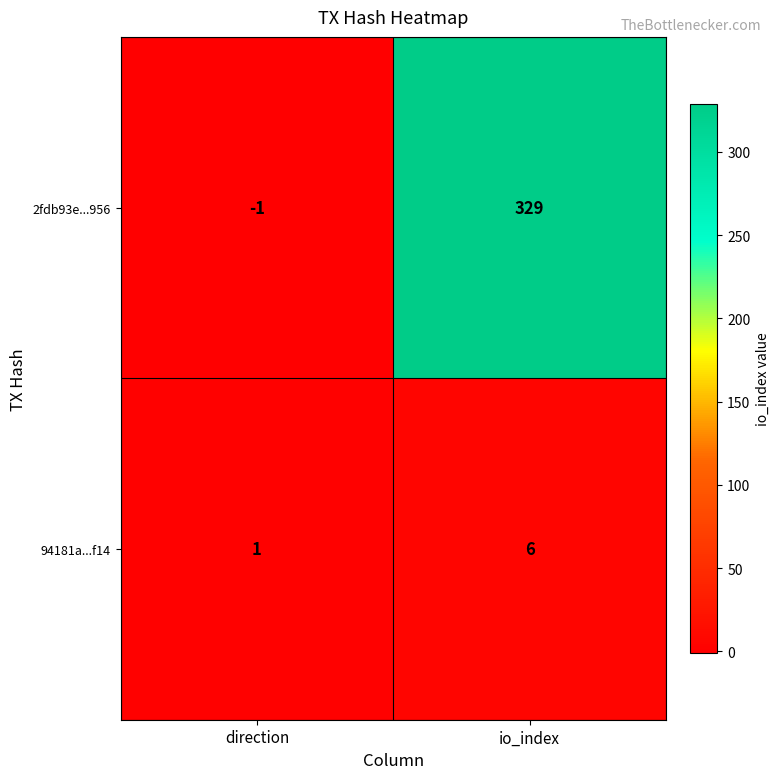

What is the difference between the highest and lowest values at direction?

2